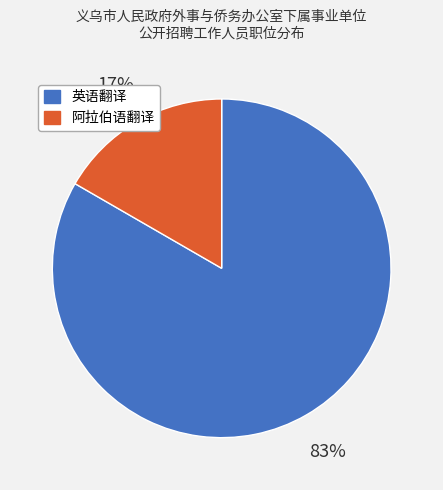

How many segments does this pie chart have?

2